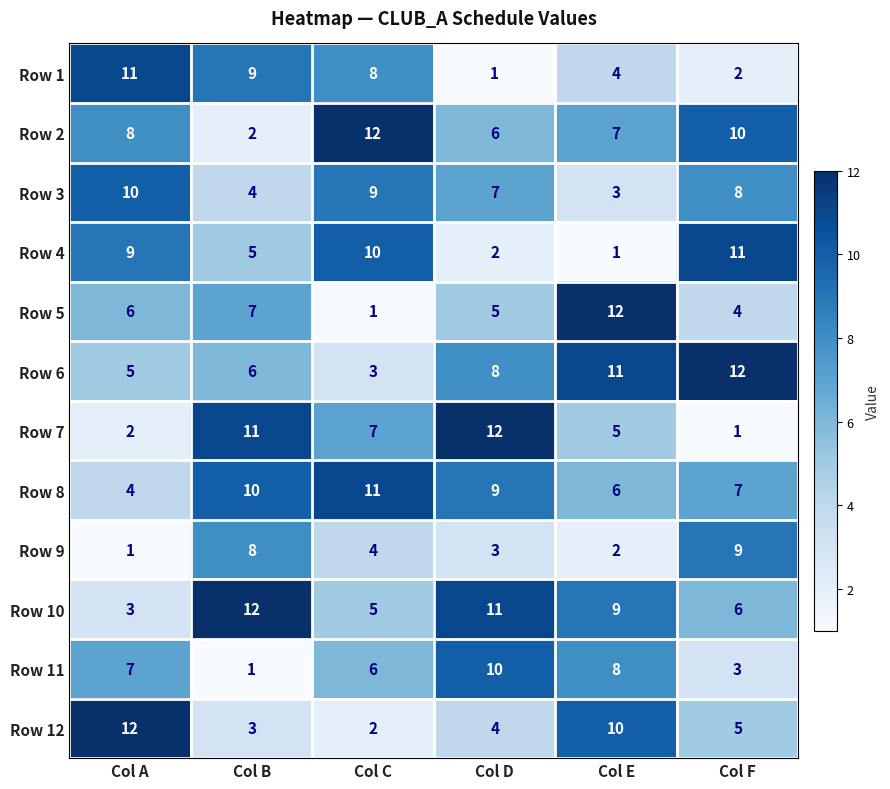

What is the difference between the highest and lowest values at Col A?

11